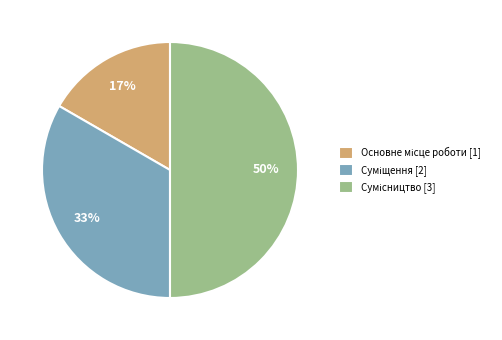

To the nearest percent, what is the average slice percentage?

33%